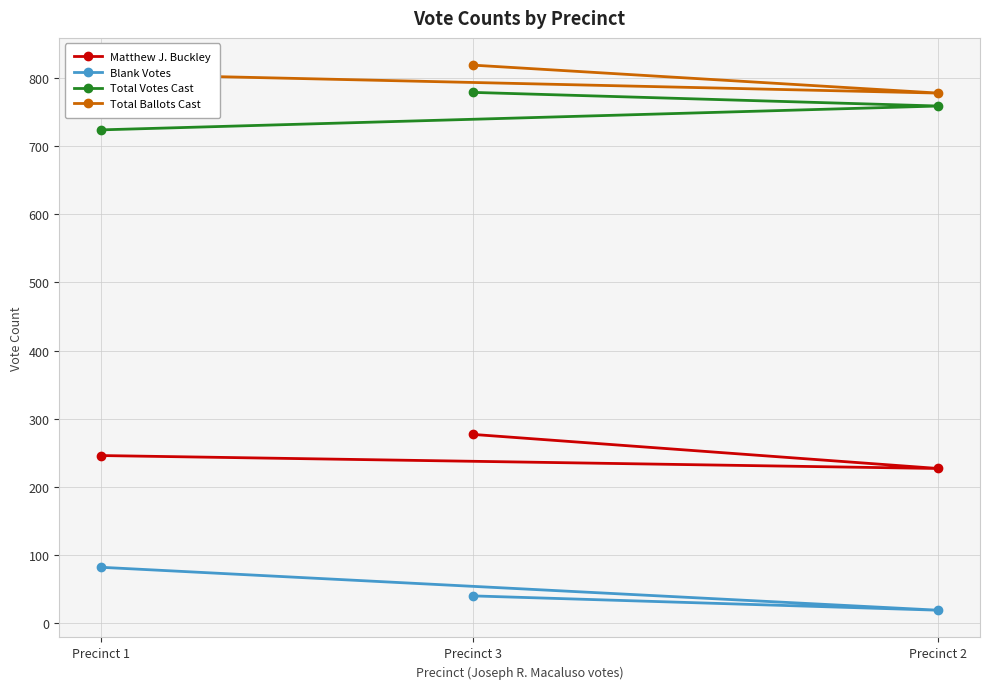

What is the greatest value displayed?

819